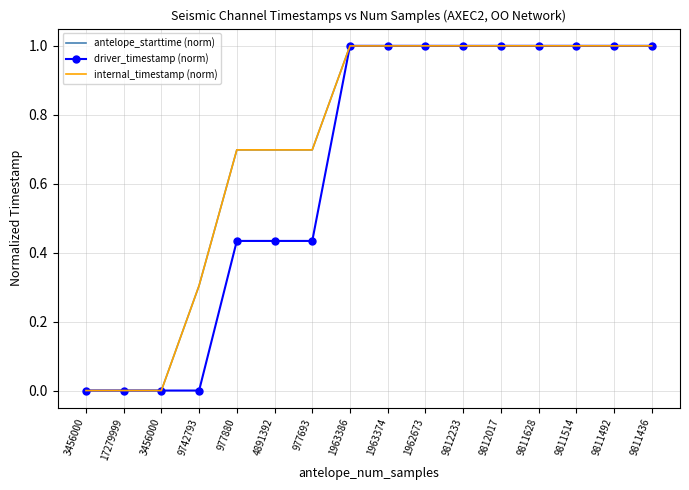

Which series has the widest spread of values?

antelope_starttime (norm)